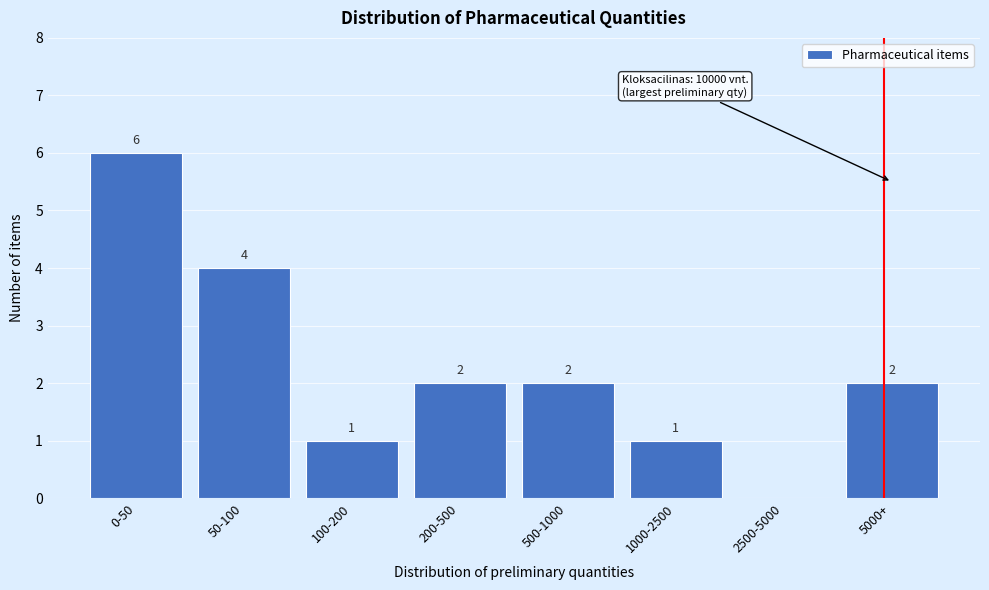

Reading right to left, list all the values displayed in this chart.

5000+=2	2500-5000=0	1000-2500=1	500-1000=2	200-500=2	100-200=1	50-100=4	0-50=6